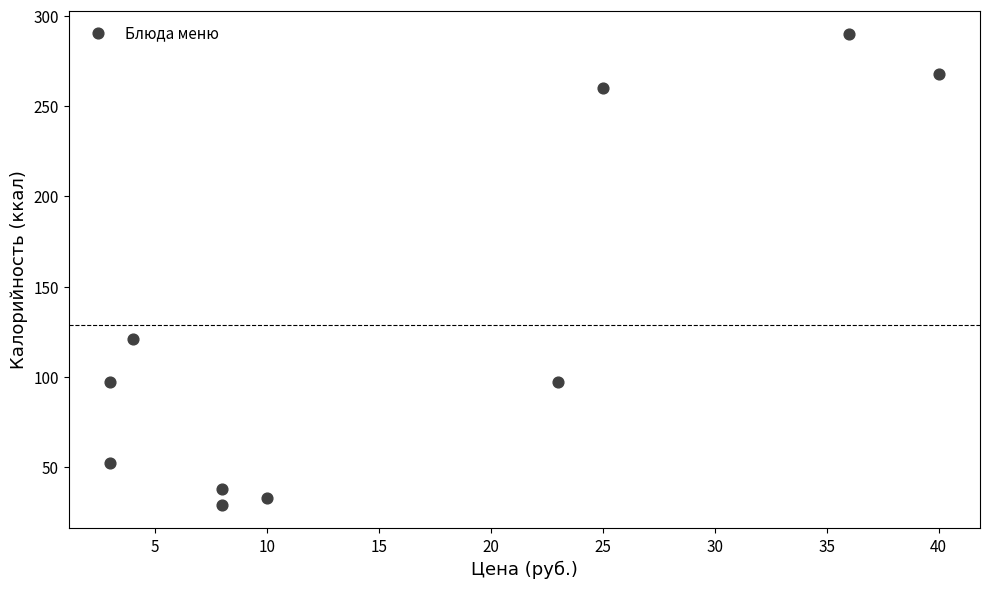

What is the average X value?

16